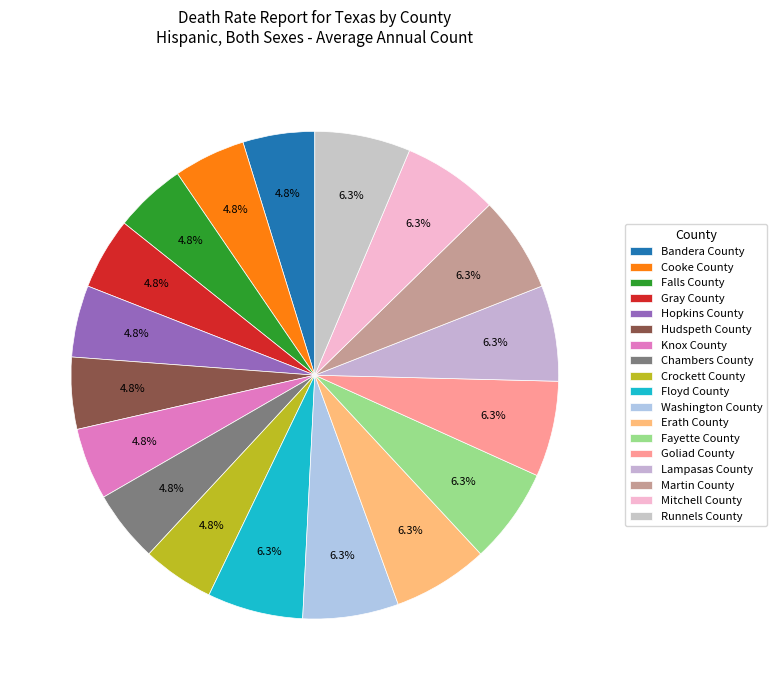

To the nearest percent, what is the difference between the Hopkins County and Fayette County slice percentages?

2%